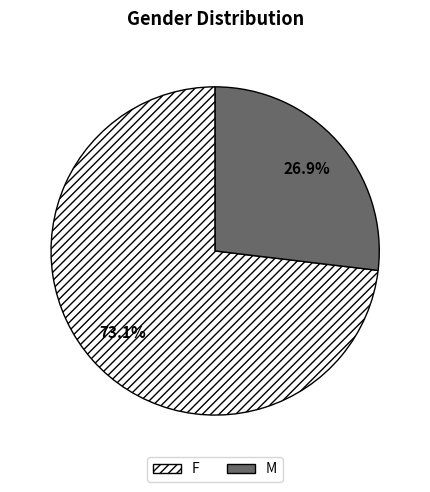

Does any single category account for the majority?

Yes